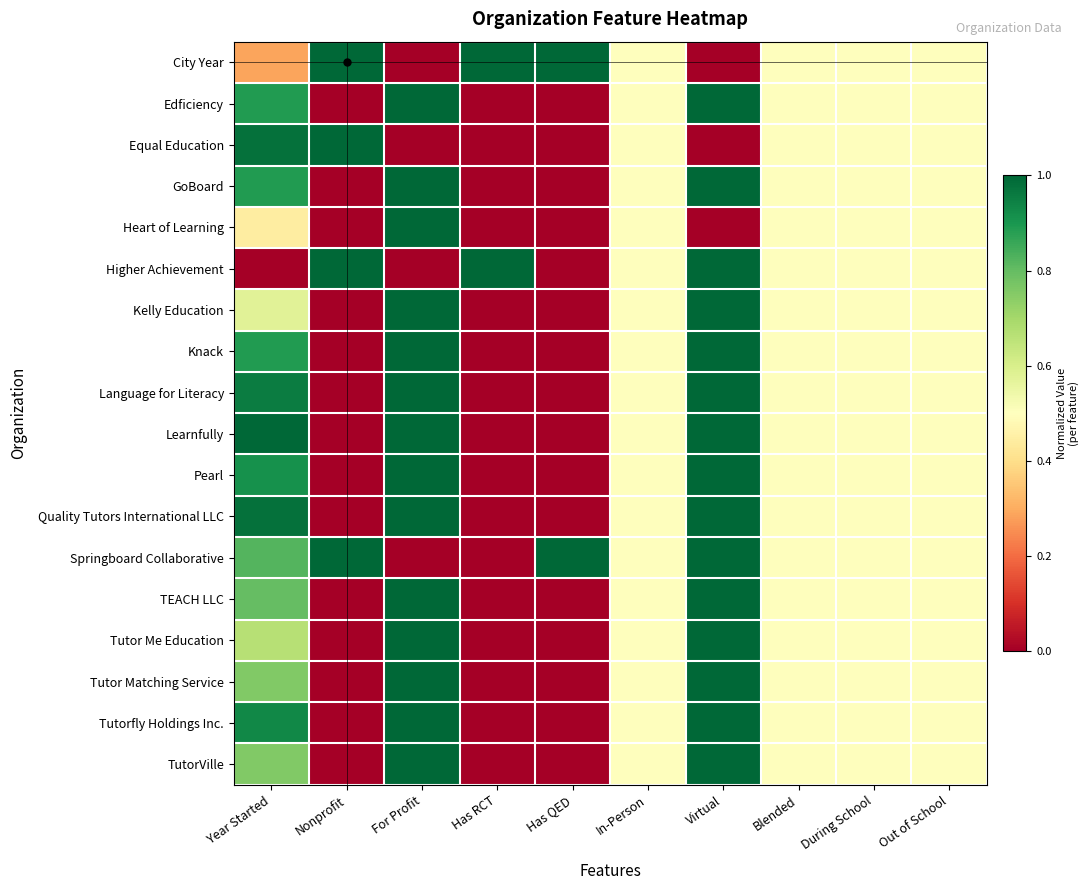

Rank the series by their maximum value, from lowest to highest.

City Year, Edficiency, Equal Education, GoBoard, Heart of Learning, Higher Achievement, Kelly Education, Knack, Language for Literacy, Learnfully, Pearl, Quality Tutors International LLC, Springboard Collaborative, TEACH LLC, Tutor Me Education, Tutor Matching Service, Tutorfly Holdings Inc., TutorVille